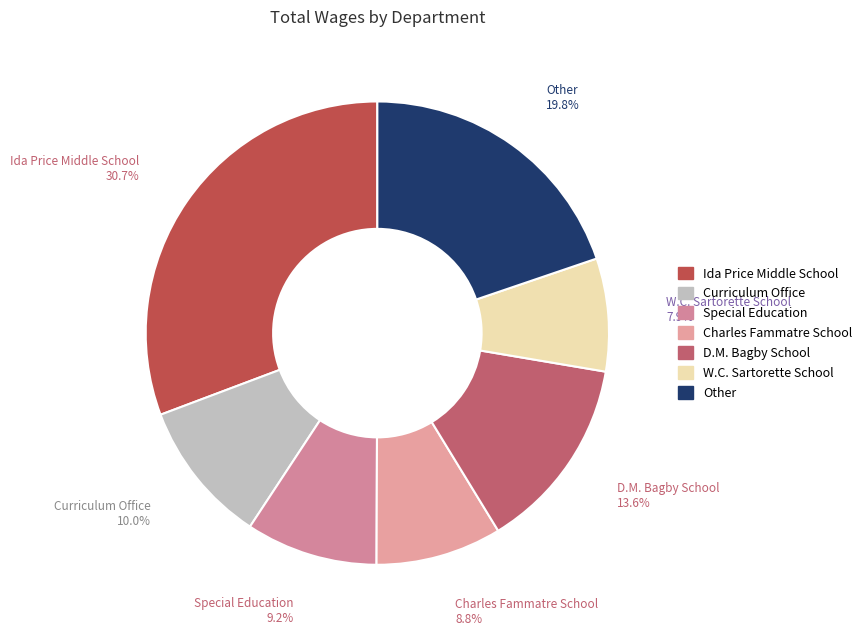

How many slices are in this pie chart?

7